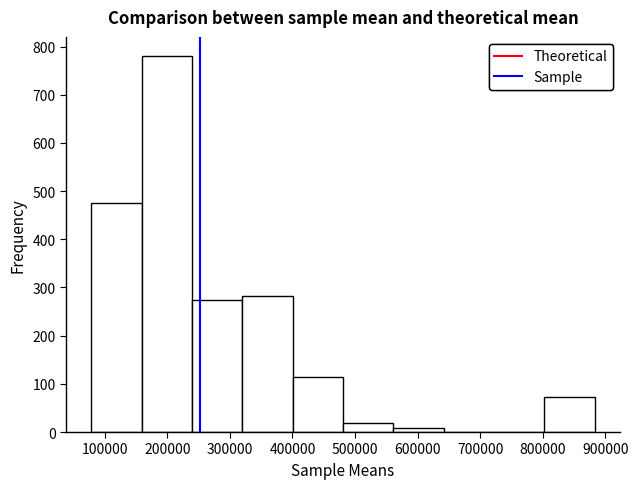

Reading left to right, list every bar in this chart as the range it spans on the x-axis followed by its height. Neither the bar edges nor the heights are printed on the chart, so give them approximately, as read against the axes.

80000 to 160000: 480
160000 to 240000: 780
240000 to 320000: 280
320000 to 400000: 280
400000 to 480000: 120
480000 to 560000: 20
560000 to 640000: under 10
640000 to 720000: 0
720000 to 800000: 0
800000 to 880000: 70